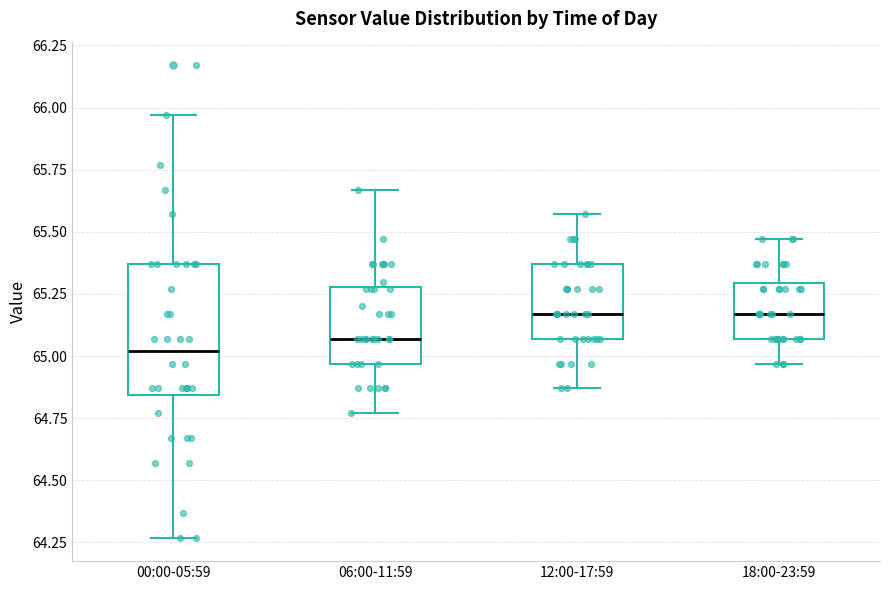

Reading left to right, read every box against the y-axis: the position of its median line, the range the box covers, and the ends of its whiskers. The values are not printed on the chart, so give them approximately, as read against the axis.

00:00-05:59: median 65.00, box 64.85 to 65.35, whiskers 64.25 to 65.95
06:00-11:59: median 65.05, box 64.95 to 65.30, whiskers 64.75 to 65.65
12:00-17:59: median 65.15, box 65.05 to 65.35, whiskers 64.85 to 65.55
18:00-23:59: median 65.15, box 65.05 to 65.30, whiskers 64.95 to 65.45